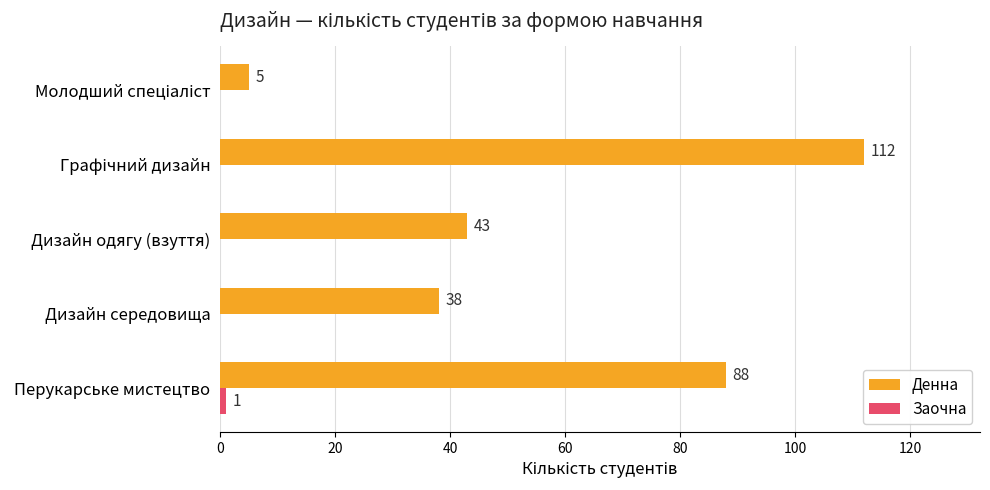

The value of Денна at Дизайн одягу (взуття) is 43. True or false?

True